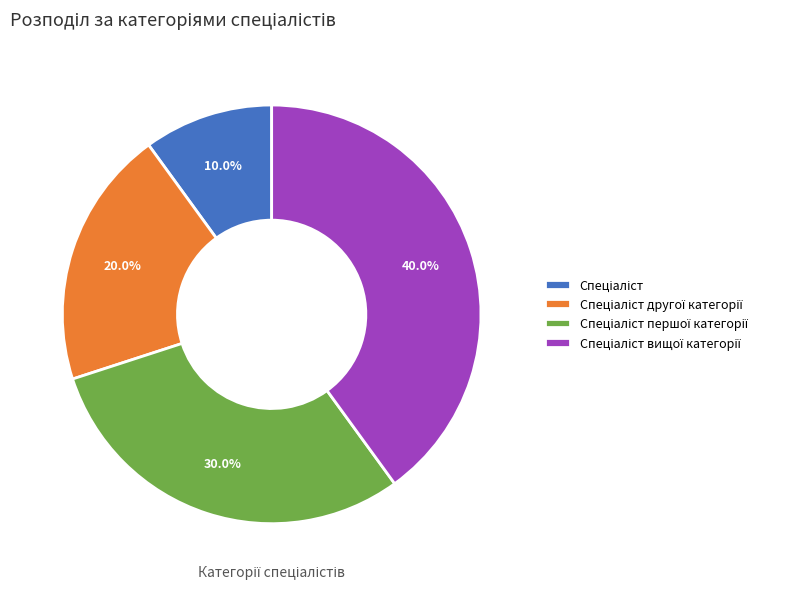

Is there a majority slice in this chart?

No